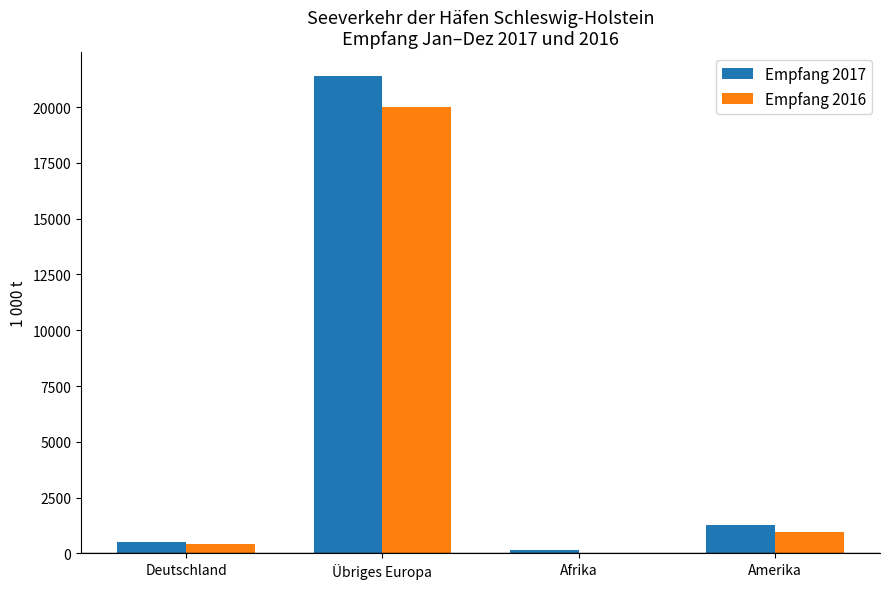

Is the value of Empfang 2016 at Deutschland greater than the value of Empfang 2017 at Amerika?

No